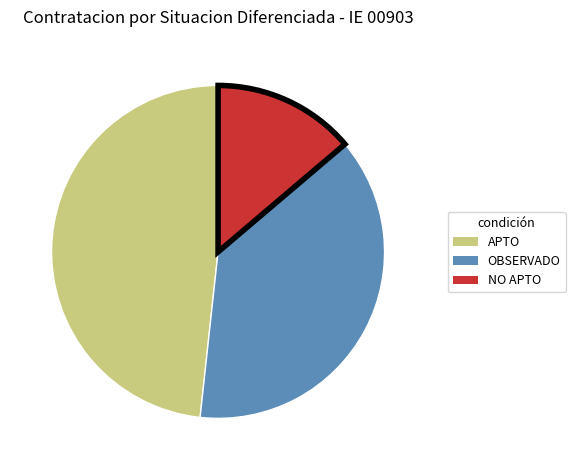

Which has a higher value, NO APTO or APTO?

APTO